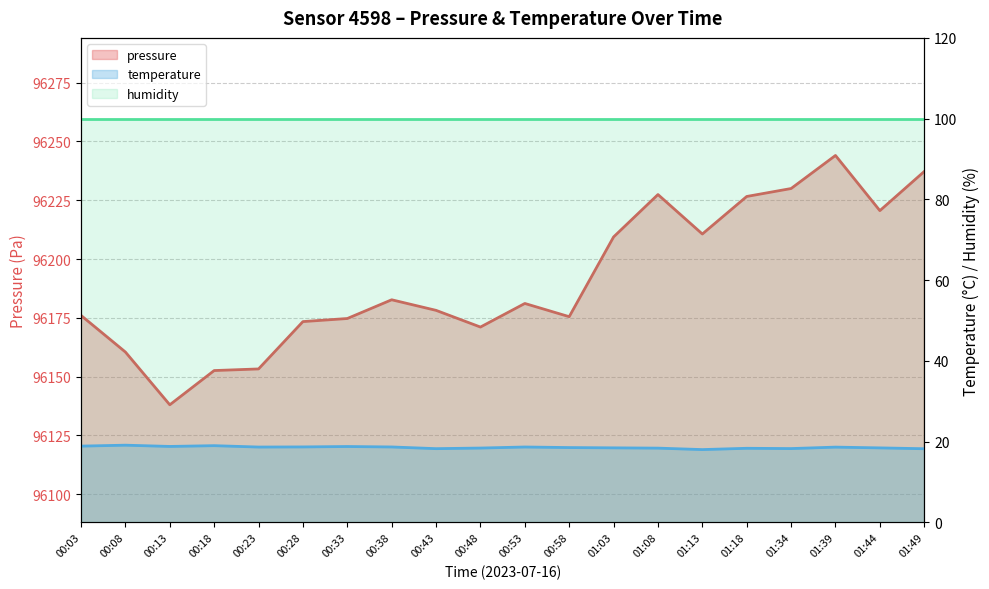

At which category is the sum across all series the highest?

01:39